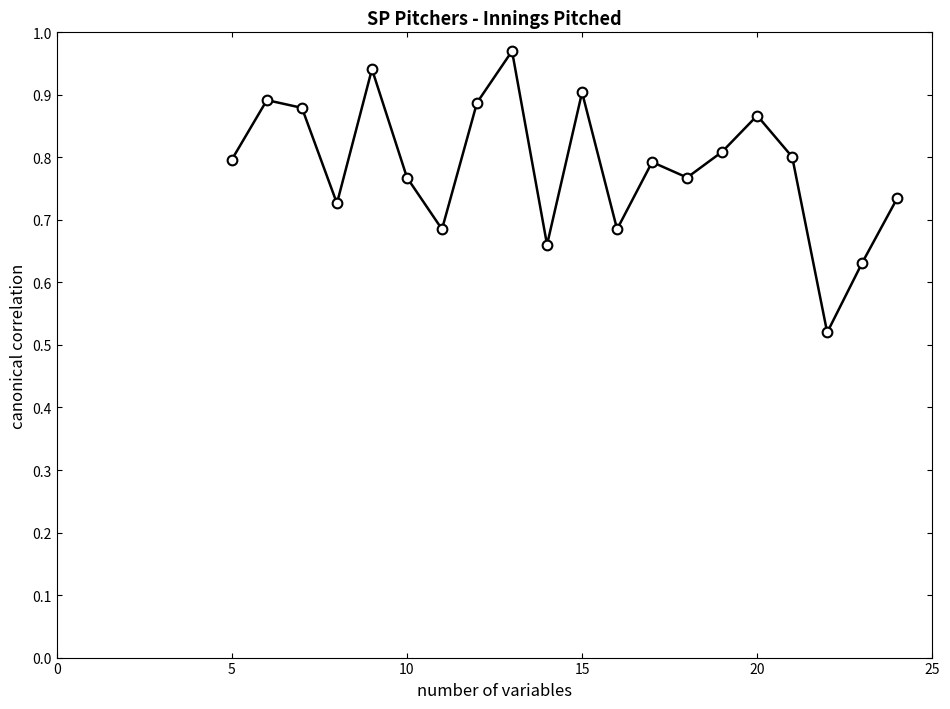

How many points are higher than both their immediate neighbors (excluding endpoints)?

6